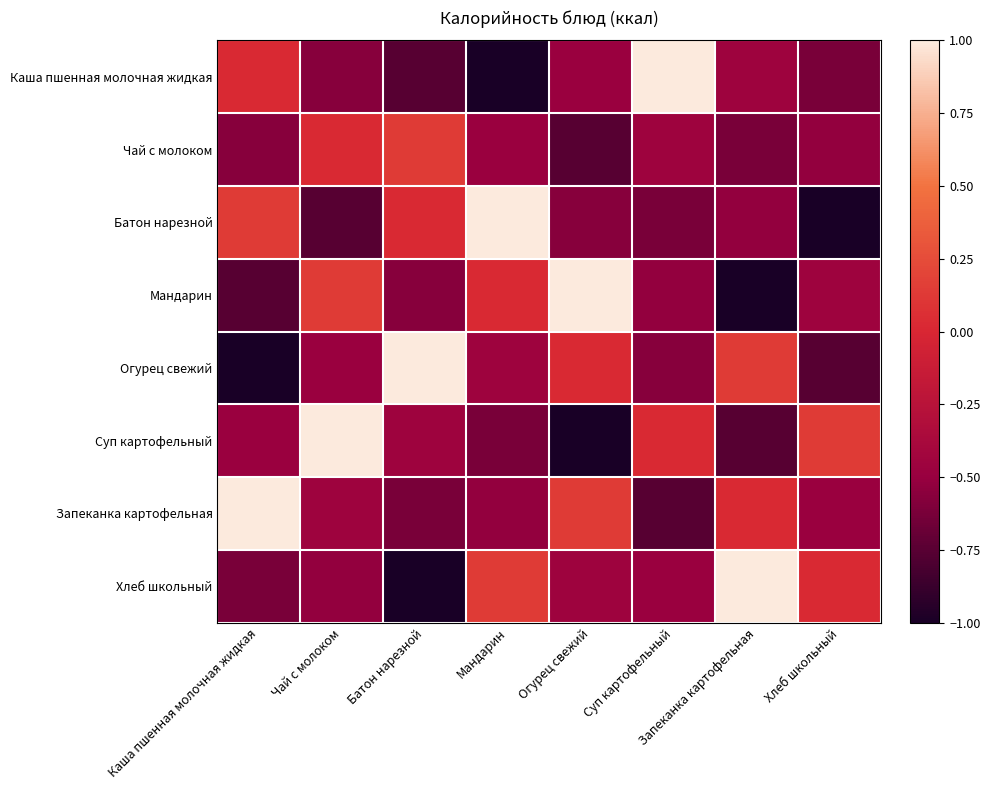

Reading right to left, transcribe all the data shown in this chart.

Каша пшенная молочная жидкая: Хлеб школьный=-0.6	Запеканка картофельная=-0.5	Суп картофельный=1.0	Огурец свежий=-0.5	Мандарин=-1.0	Батон нарезной=-0.8	Чай с молоком=-0.6	Каша пшенная молочная жидкая=0.0
Чай с молоком: Хлеб школьный=-0.5	Запеканка картофельная=-0.6	Суп картофельный=-0.5	Огурец свежий=-0.8	Мандарин=-0.5	Батон нарезной=0.1	Чай с молоком=0.0	Каша пшенная молочная жидкая=-0.6
Батон нарезной: Хлеб школьный=-1.0	Запеканка картофельная=-0.5	Суп картофельный=-0.6	Огурец свежий=-0.6	Мандарин=1.0	Батон нарезной=0.0	Чай с молоком=-0.8	Каша пшенная молочная жидкая=0.1
Мандарин: Хлеб школьный=-0.5	Запеканка картофельная=-1.0	Суп картофельный=-0.5	Огурец свежий=1.0	Мандарин=0.0	Батон нарезной=-0.6	Чай с молоком=0.1	Каша пшенная молочная жидкая=-0.8
Огурец свежий: Хлеб школьный=-0.8	Запеканка картофельная=0.1	Суп картофельный=-0.6	Огурец свежий=0.0	Мандарин=-0.5	Батон нарезной=1.0	Чай с молоком=-0.5	Каша пшенная молочная жидкая=-1.0
Суп картофельный: Хлеб школьный=0.1	Запеканка картофельная=-0.8	Суп картофельный=0.0	Огурец свежий=-1.0	Мандарин=-0.6	Батон нарезной=-0.5	Чай с молоком=1.0	Каша пшенная молочная жидкая=-0.5
Запеканка картофельная: Хлеб школьный=-0.5	Запеканка картофельная=0.0	Суп картофельный=-0.8	Огурец свежий=0.1	Мандарин=-0.5	Батон нарезной=-0.6	Чай с молоком=-0.5	Каша пшенная молочная жидкая=1.0
Хлеб школьный: Хлеб школьный=0.0	Запеканка картофельная=1.0	Суп картофельный=-0.5	Огурец свежий=-0.5	Мандарин=0.1	Батон нарезной=-1.0	Чай с молоком=-0.5	Каша пшенная молочная жидкая=-0.6